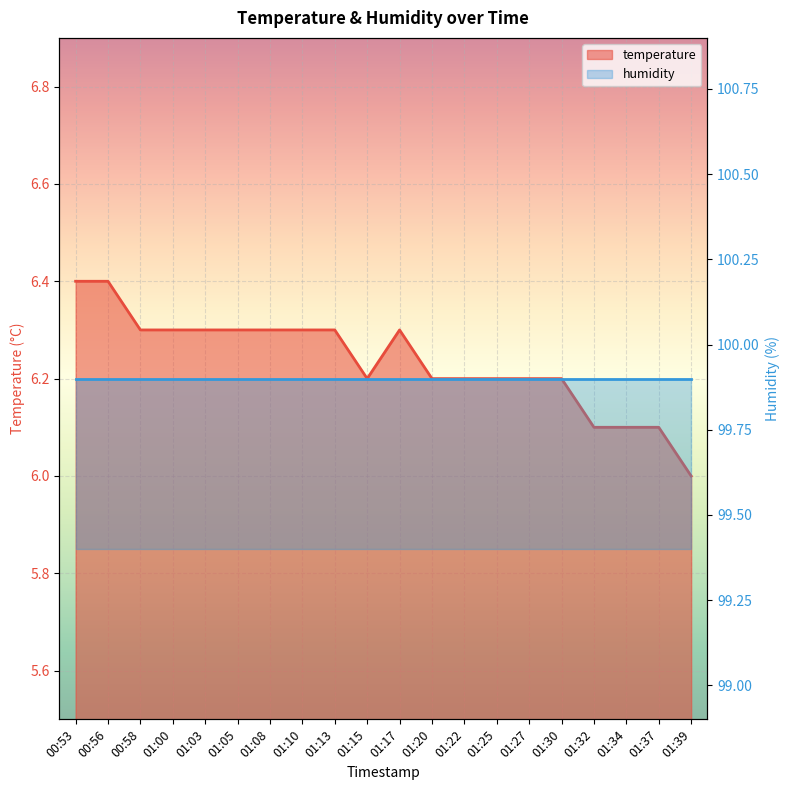

What is the difference between the highest and lowest values at 01:03?

93.6